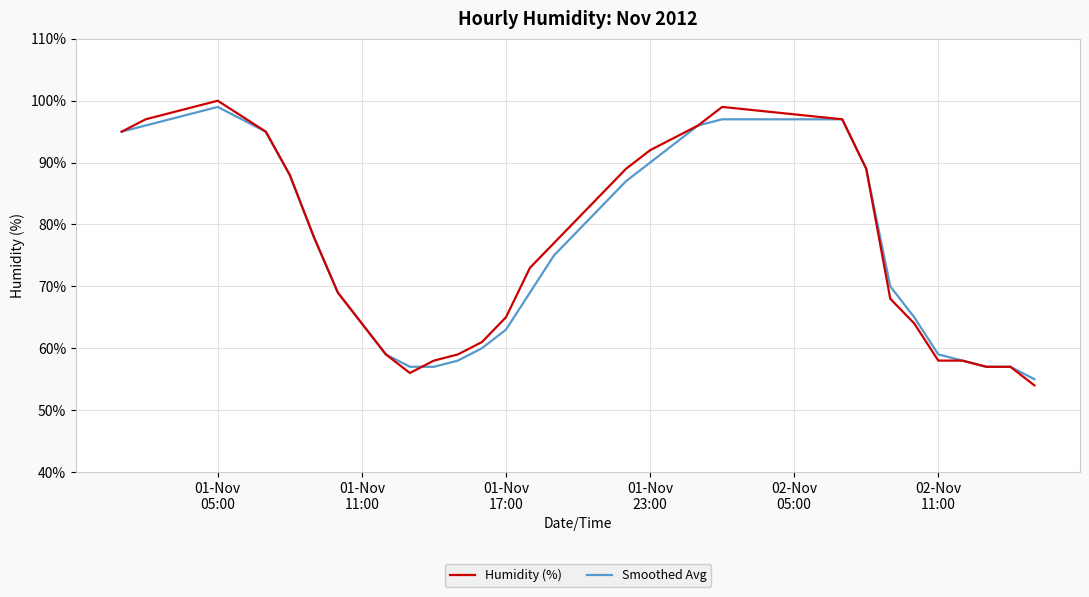

How many lines are shown in the chart?

2